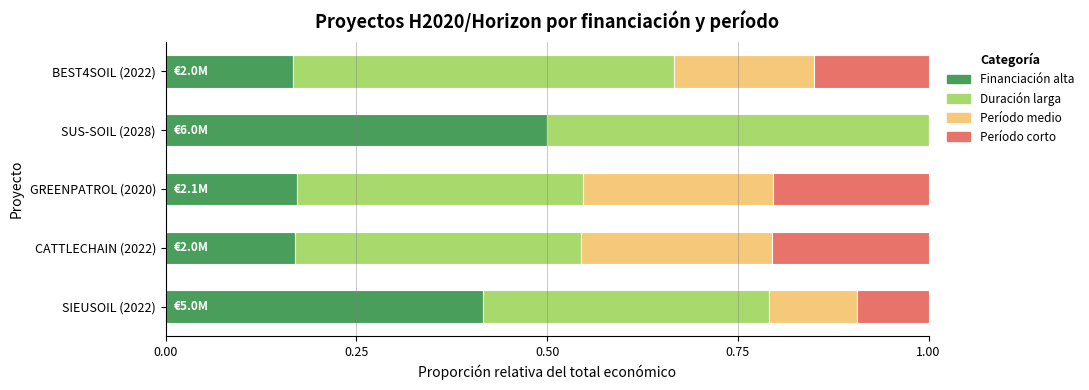

What is the total value across all series at SUS-SOIL (2028)?

1.0